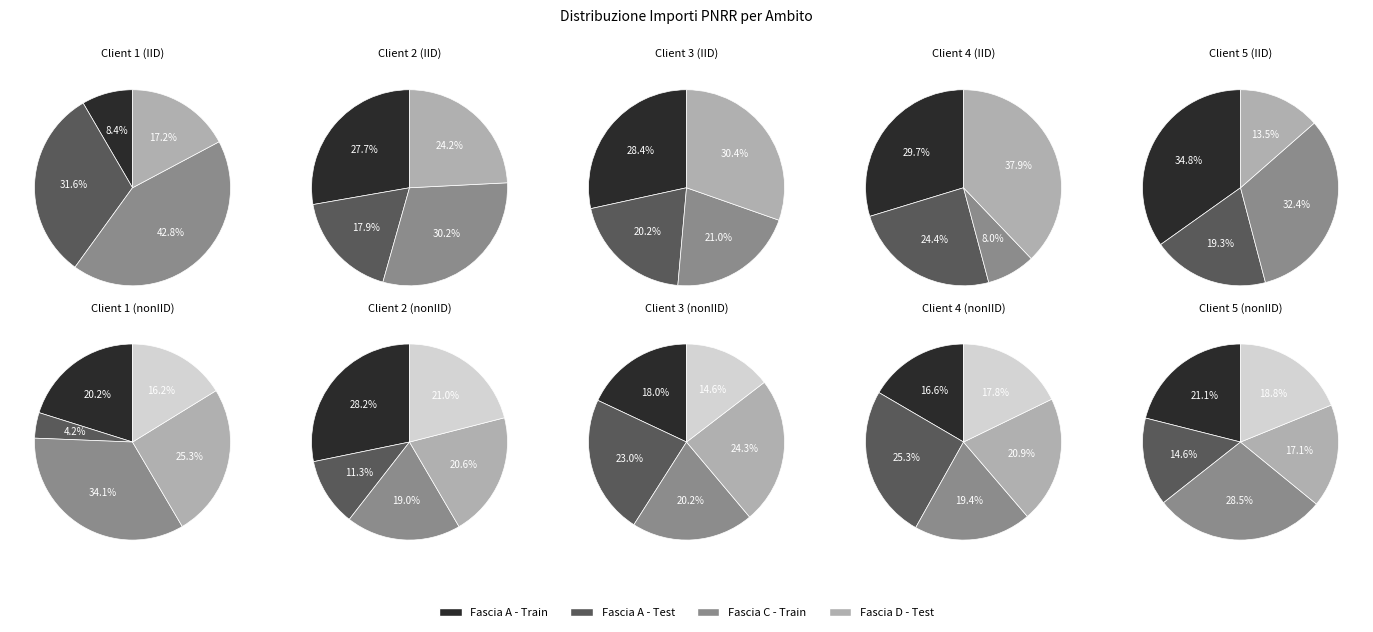

Combined, do 4 and 0 account for over 50%?

No